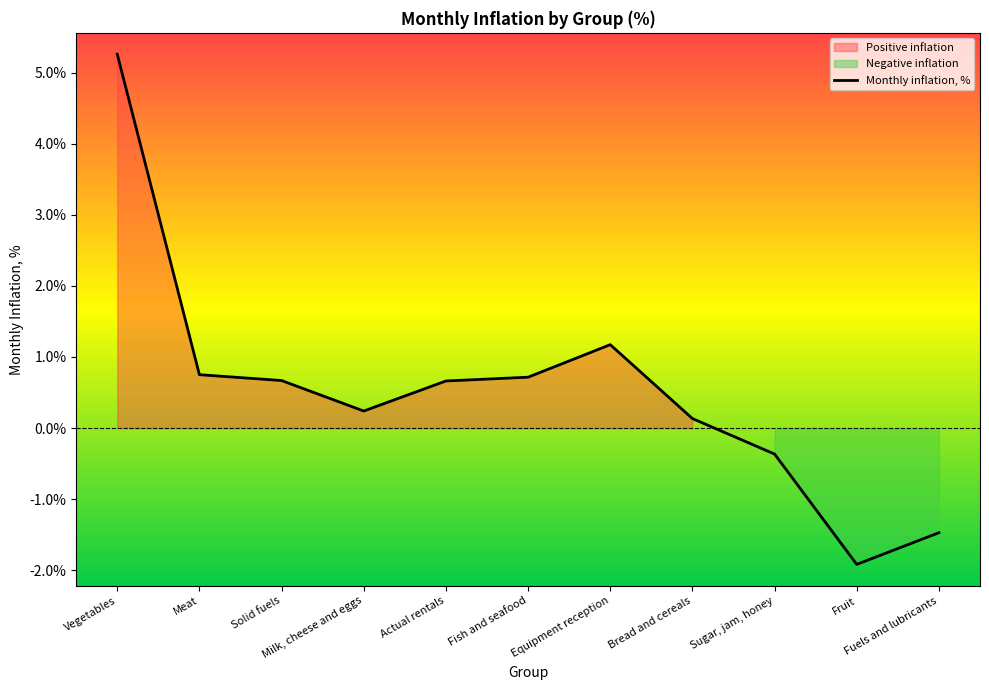

What is the smallest value displayed?

-1.9